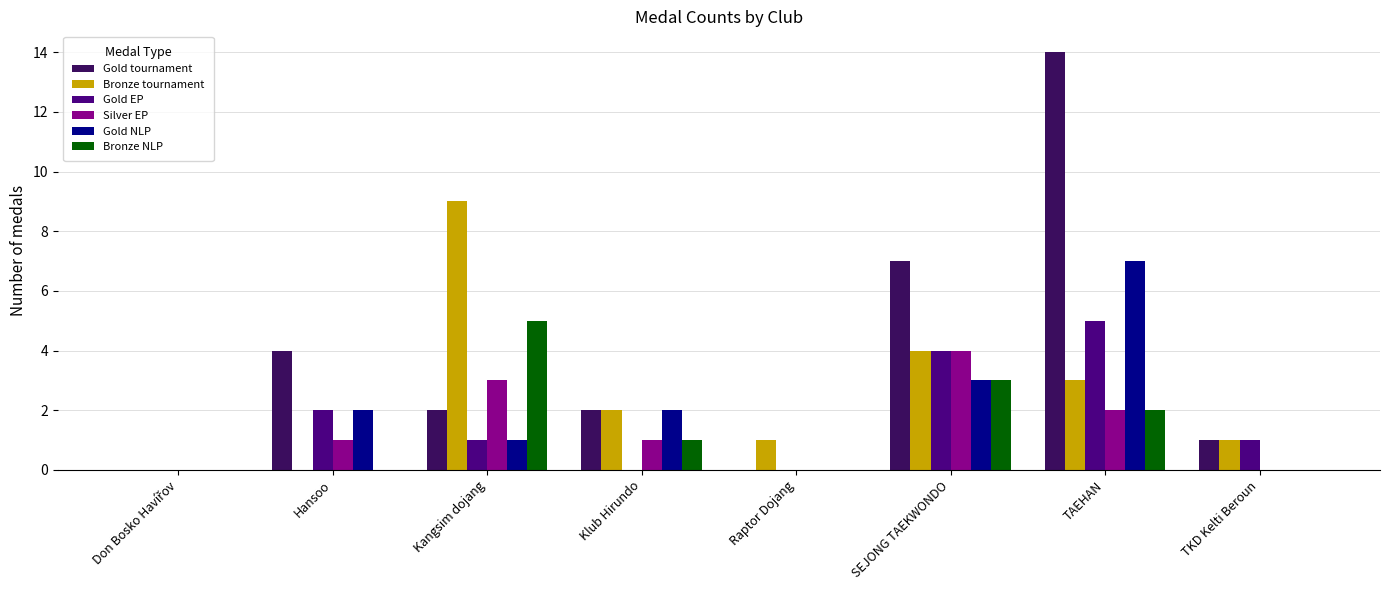

At which category is the sum across all series the highest?

TAEHAN